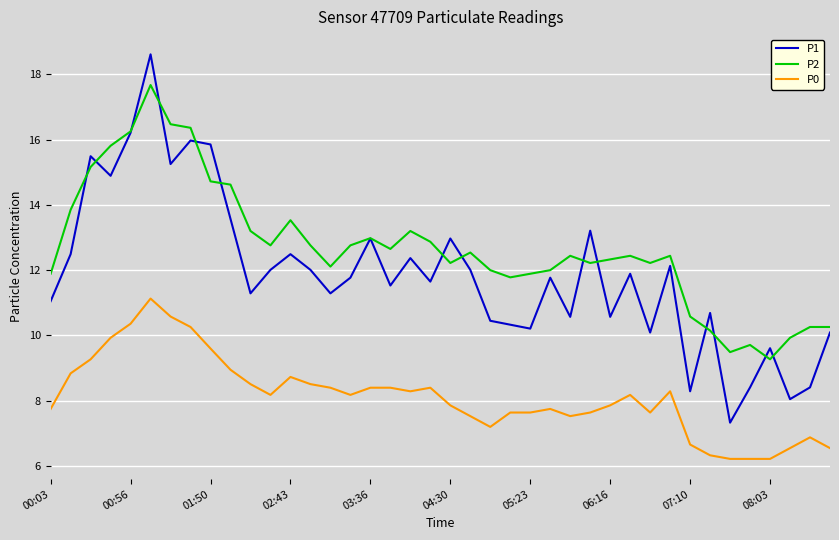

What is the greatest value displayed?

18.6